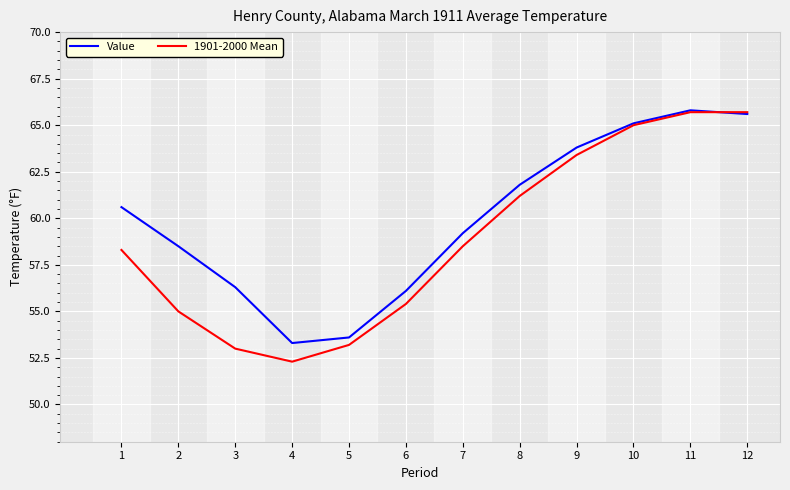

How many distinct data groups are displayed?

2